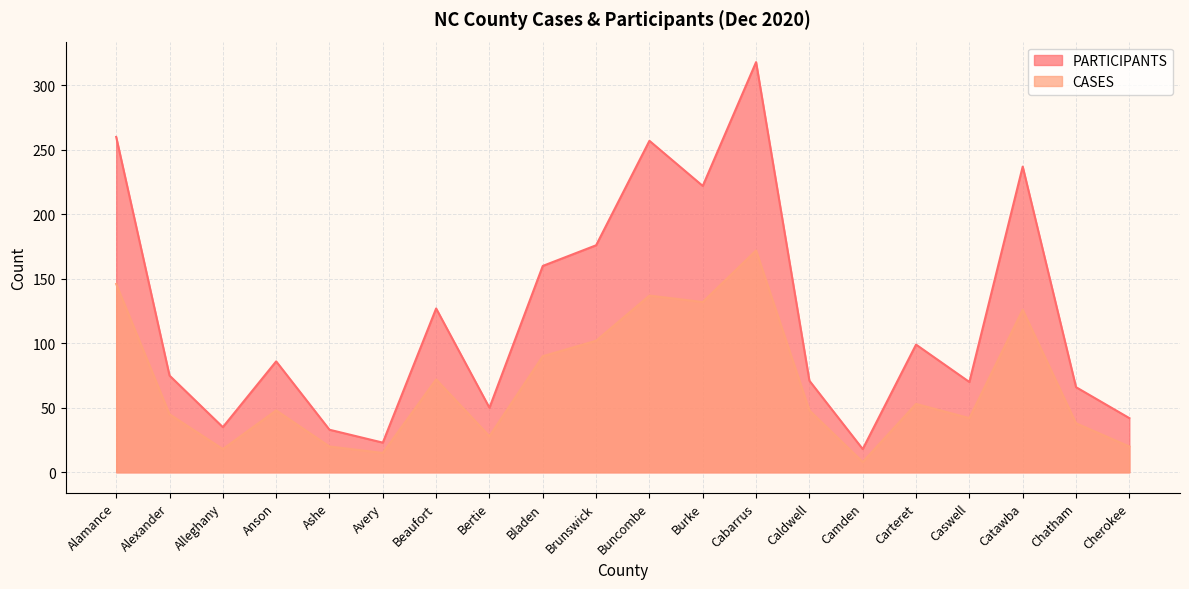

True or false: CASES and PARTICIPANTS intersect in this chart.

False